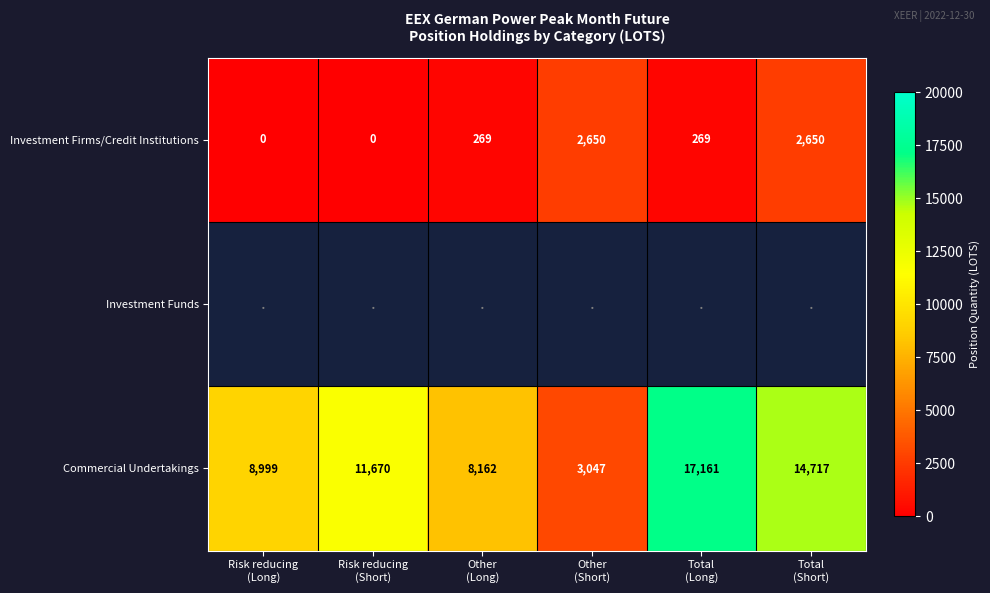

What is the difference between the maximum and minimum values in the Commercial Undertakings series?

14114